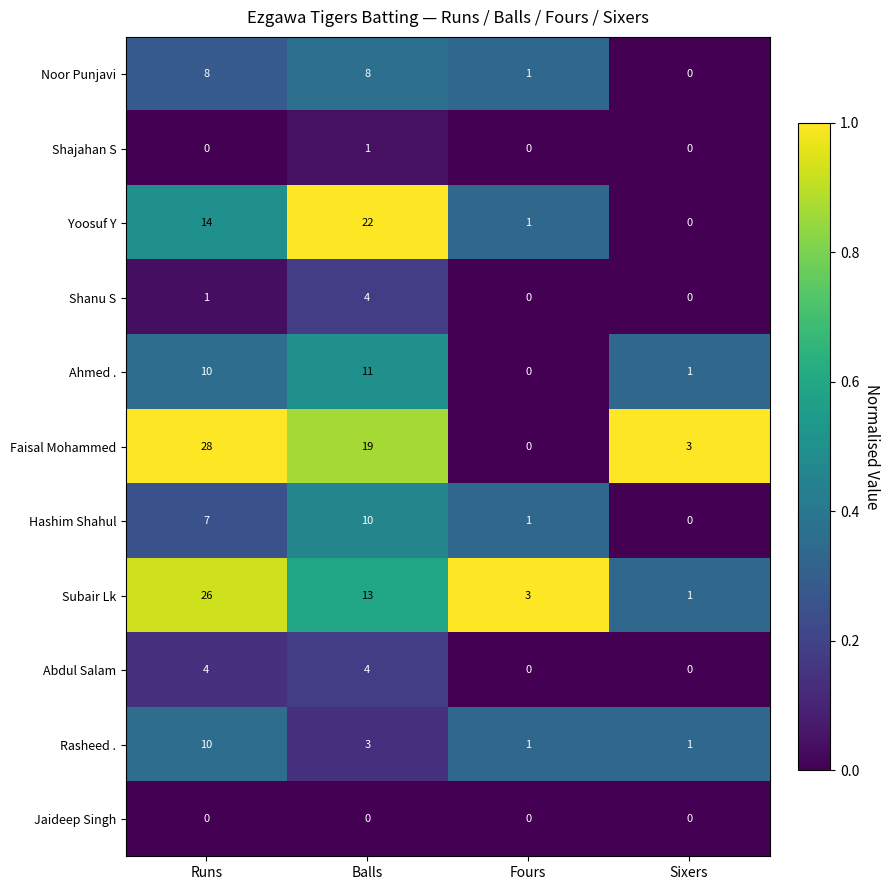

What is the difference between the maximum and minimum values in the Abdul Salam series?

4